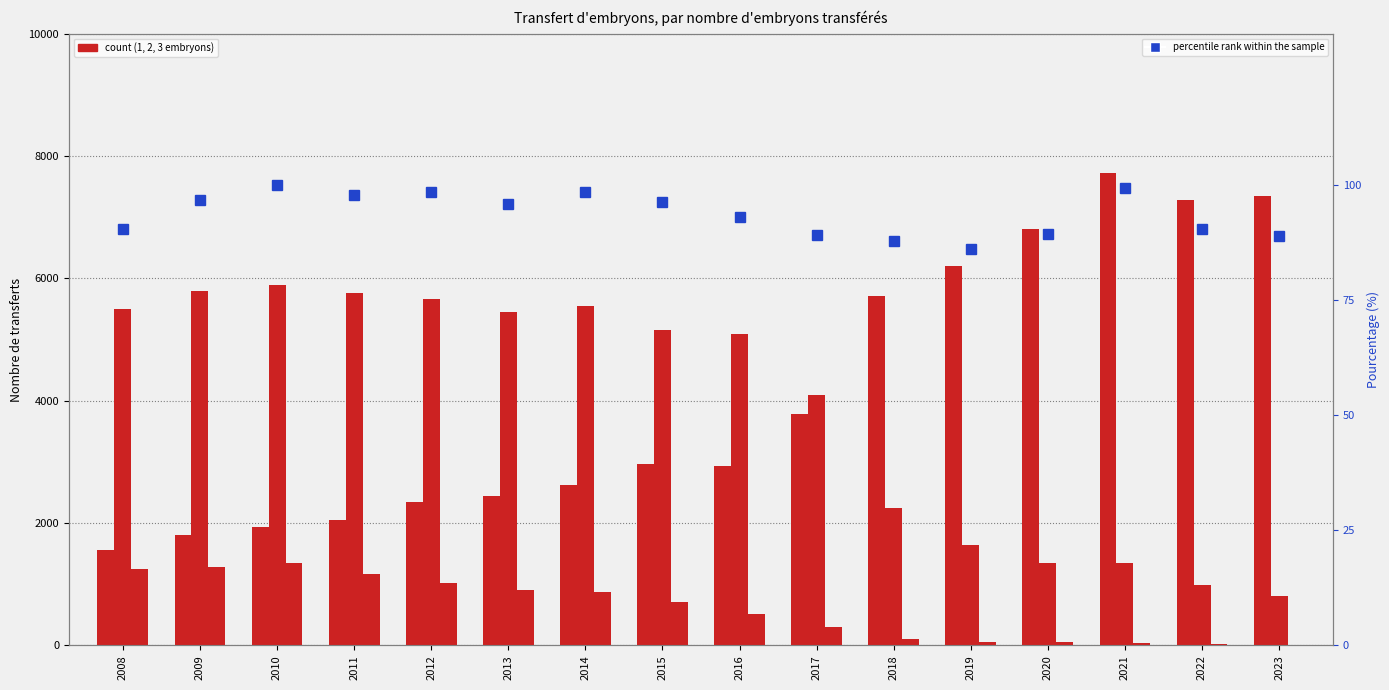

What is the difference between the highest and lowest values at 2018?

5625.0